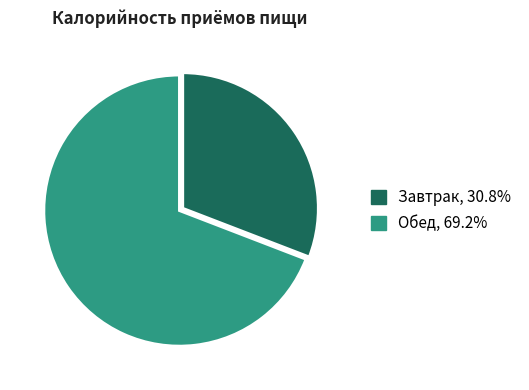

Is the sum of Обед and Завтрак greater than half?

Yes